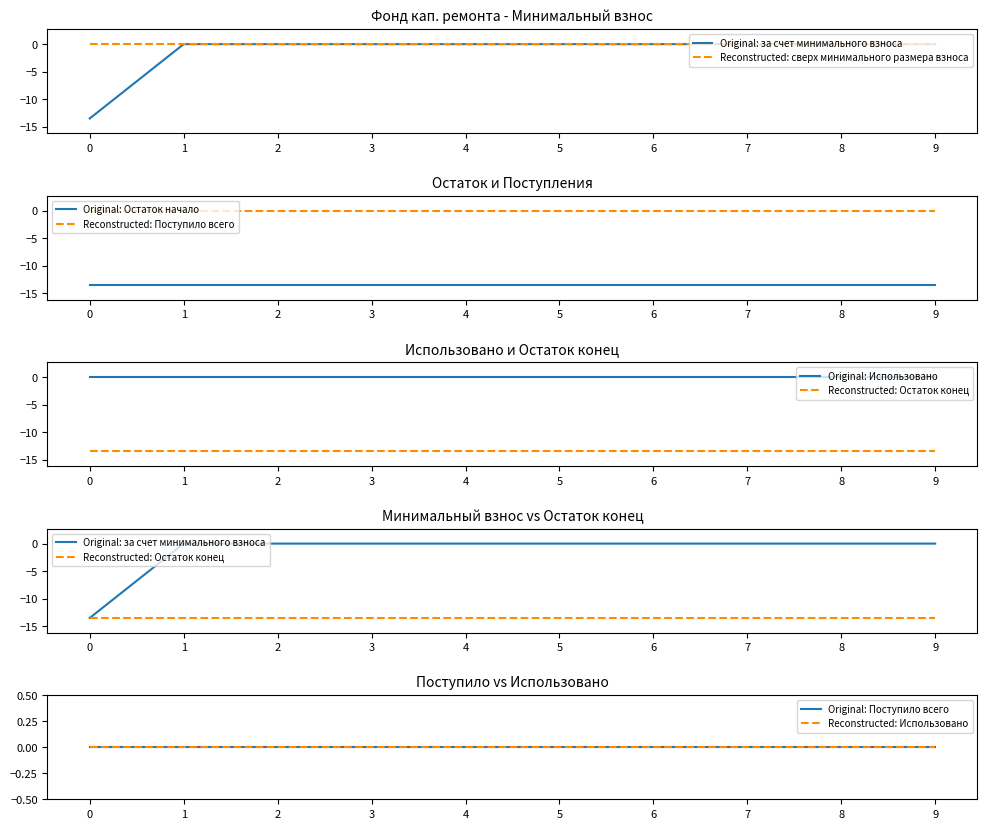

List the series in order of their peak value, highest first.

за счет минимального взноса, сверх минимального размера взноса, Поступило всего, Использовано, Остаток начало, Остаток конец